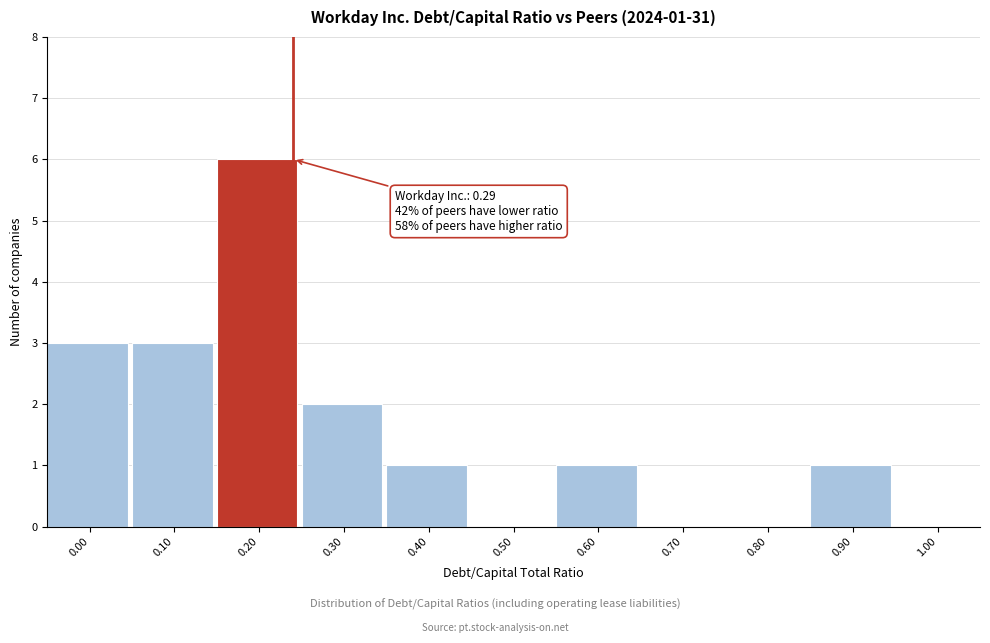

Reading left to right, transcribe all the data shown in this chart.

0.00=3	0.10=3	0.20=6	0.30=2	0.40=1	0.50=0	0.60=1	0.70=0	0.80=0	0.90=1	1.00=0